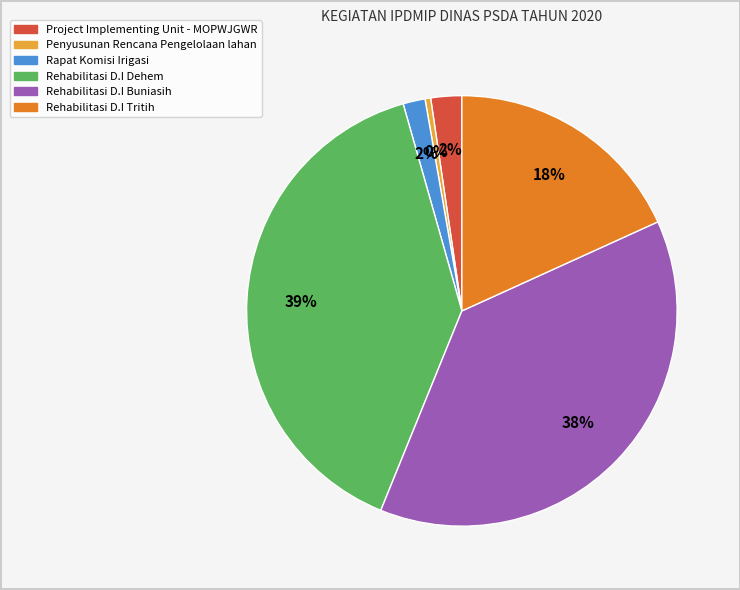

To the nearest percent, what is the average slice percentage?

17%